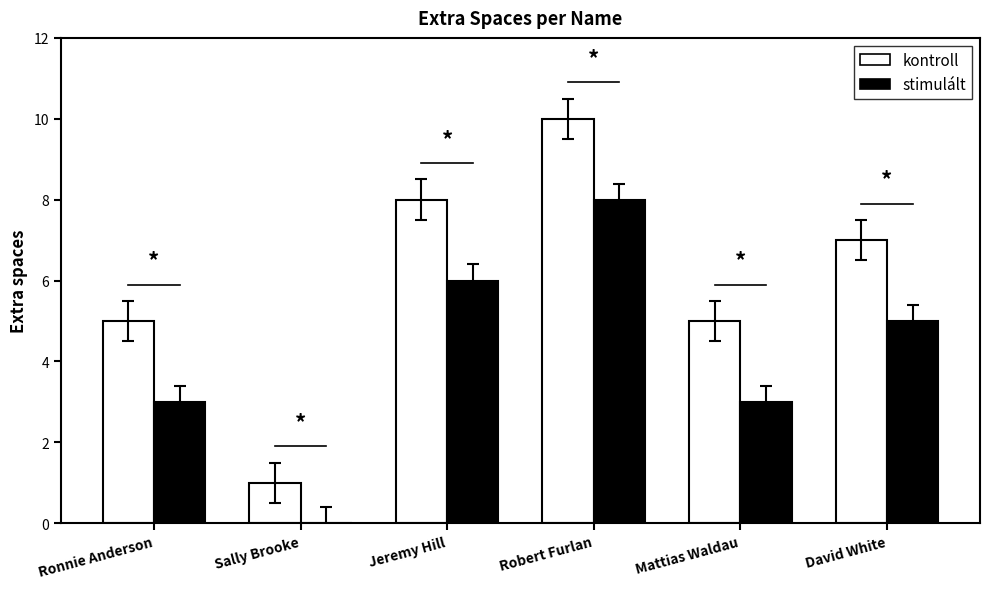

Reading left to right, transcribe all the data shown in this chart.

kontroll: Ronnie Anderson=5	Sally Brooke=1	Jeremy Hill=8	Robert Furlan=10	Mattias Waldau=5	David White=7
stimulált: Ronnie Anderson=3	Sally Brooke=0	Jeremy Hill=6	Robert Furlan=8	Mattias Waldau=3	David White=5